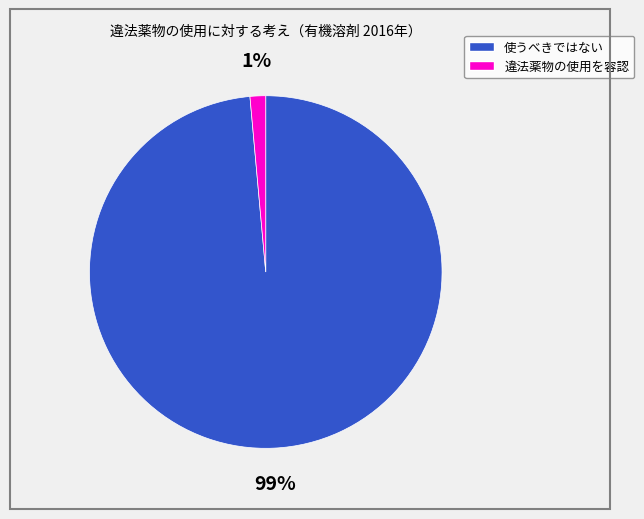

Does any single category account for the majority?

Yes